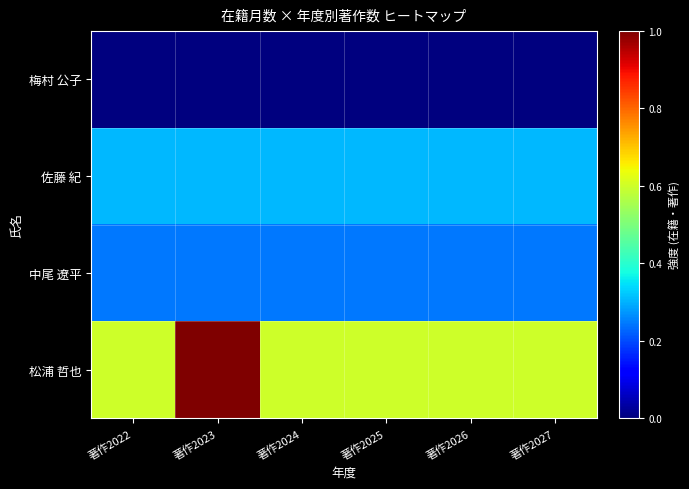

Rank the series at 著作2027 from lowest to highest value.

梅村 公子, 中尾 遼平, 佐藤 紀, 松浦 哲也